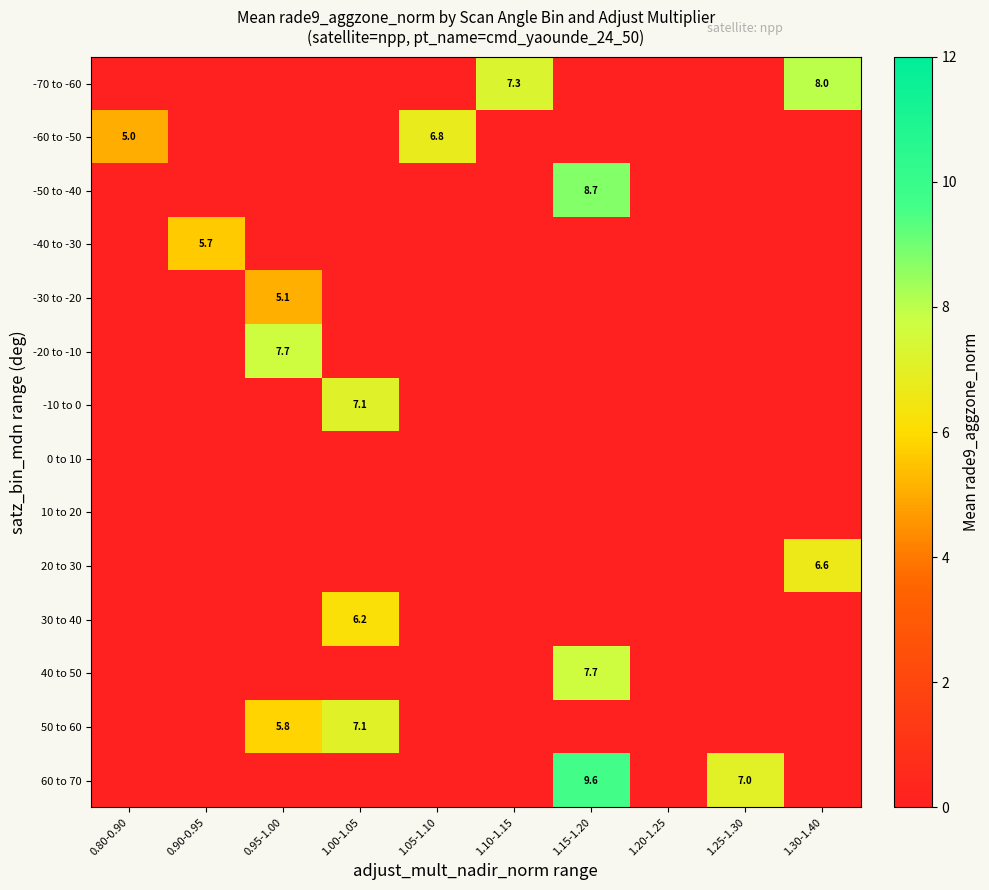

The 50 to 60 series shows 7.1 at 1.00-1.05. True or false?

True